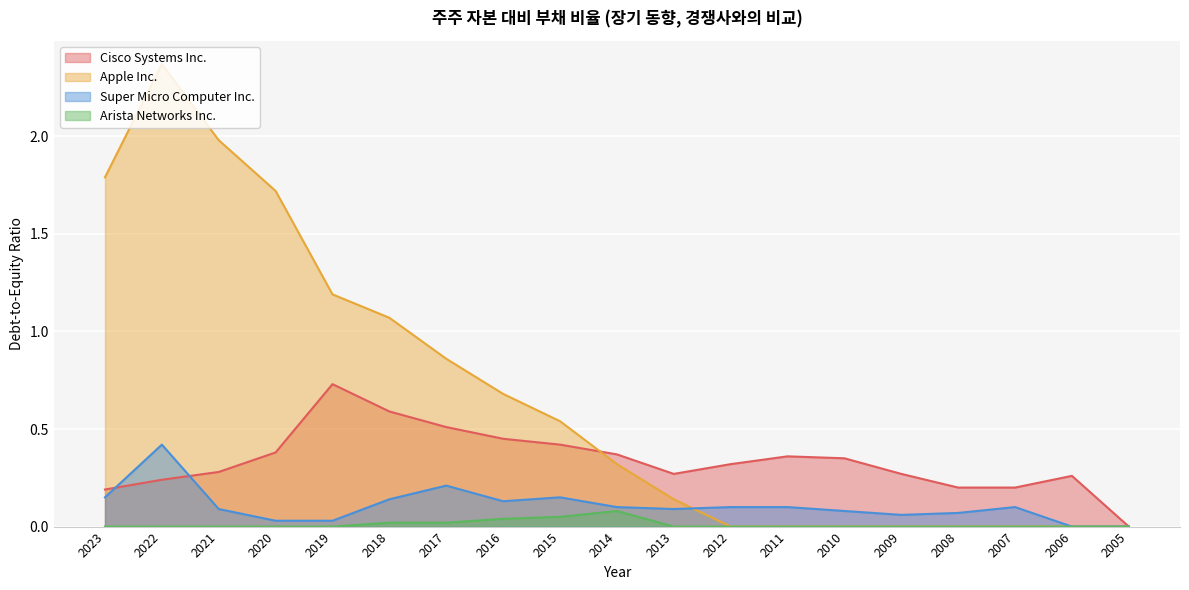

How many data points in Cisco Systems Inc. are above 0?

18